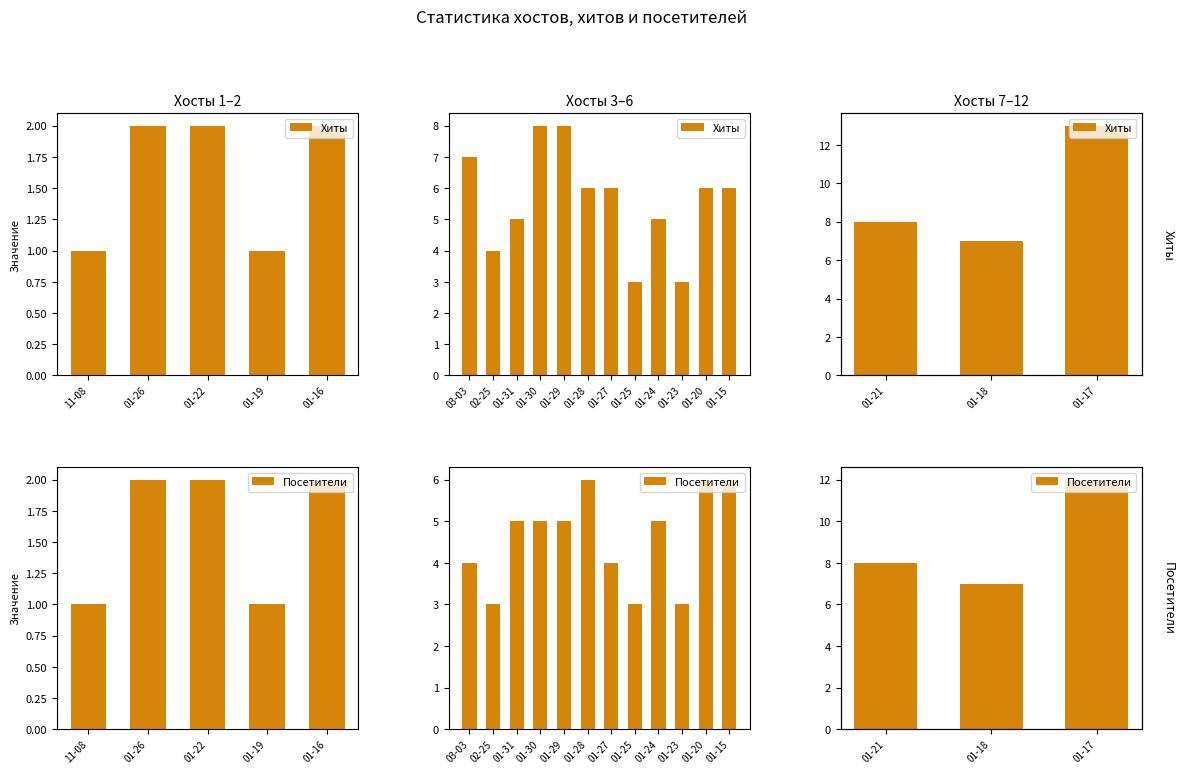

What is the value of the Посетители bar at the 3rd from the left?

12